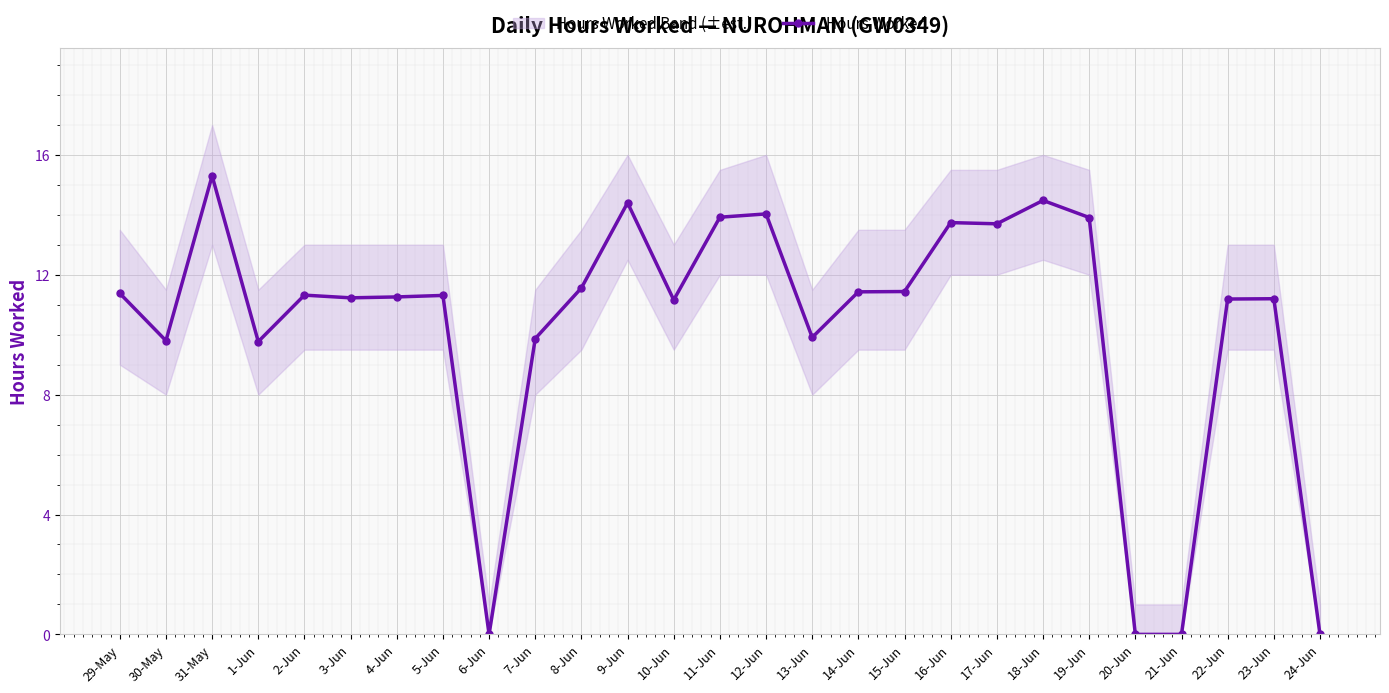

Reading left to right, what are all the values shown in this chart?

29-May=11.4	30-May=9.8	31-May=15.3	1-Jun=9.8	2-Jun=11.3	3-Jun=11.2	4-Jun=11.3	5-Jun=11.3	6-Jun=0.0	7-Jun=9.9	8-Jun=11.6	9-Jun=14.4	10-Jun=11.2	11-Jun=13.9	12-Jun=14.0	13-Jun=9.9	14-Jun=11.4	15-Jun=11.4	16-Jun=13.7	17-Jun=13.7	18-Jun=14.5	19-Jun=13.9	20-Jun=0.0	21-Jun=0.0	22-Jun=11.2	23-Jun=11.2	24-Jun=0.0